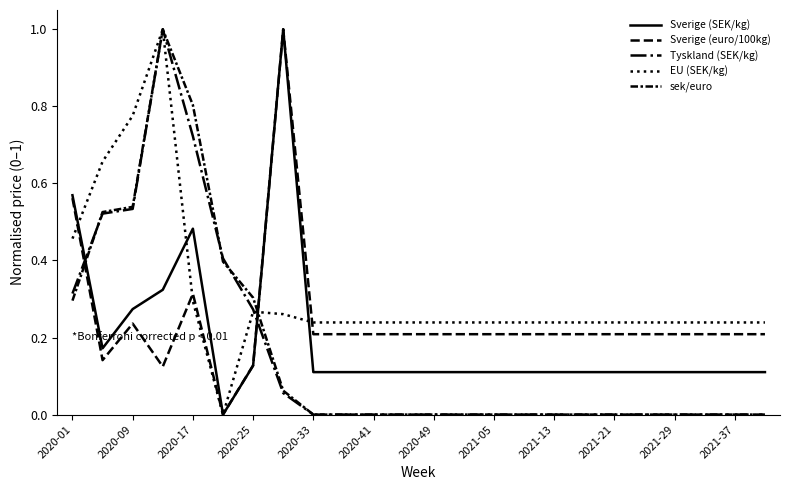

What is the greatest value displayed?

1.0